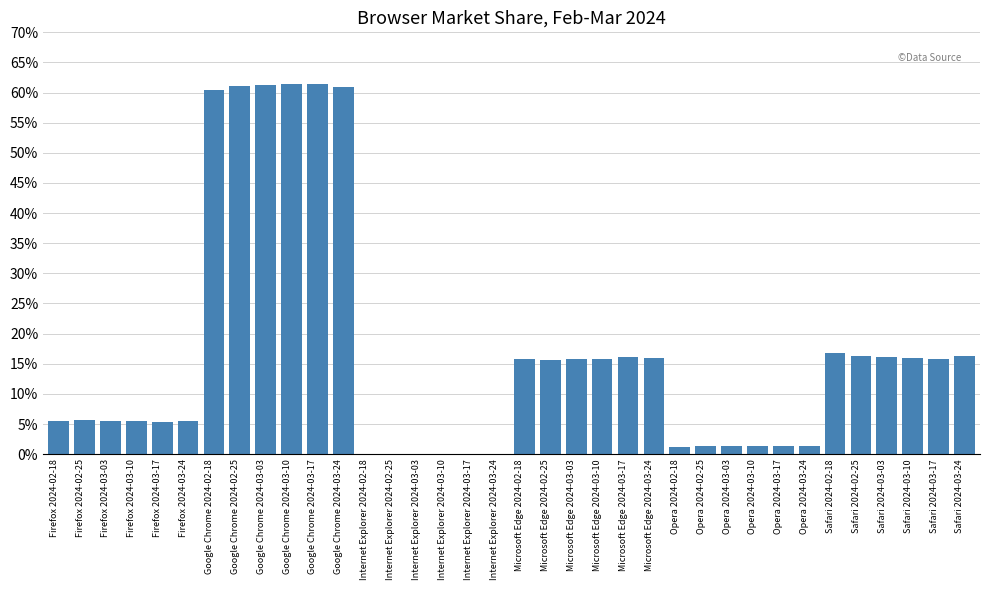

Which category has the highest value in the 2024-02-18 series?

Google Chrome